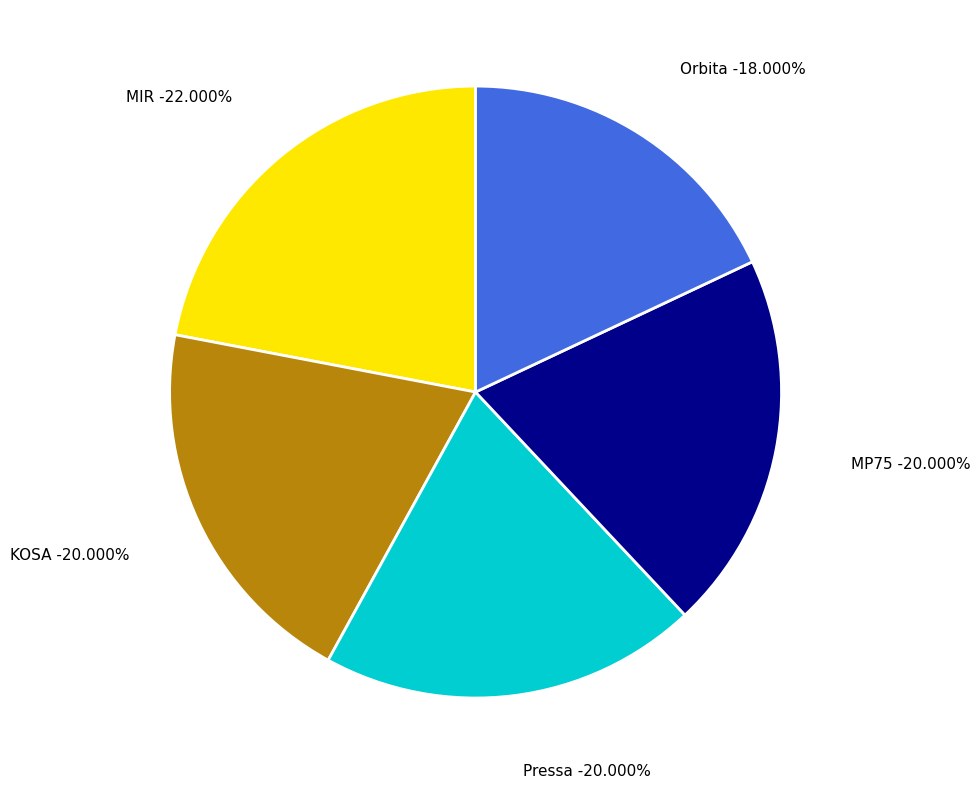

What percentage is NOT represented by Pressa?

80.0%